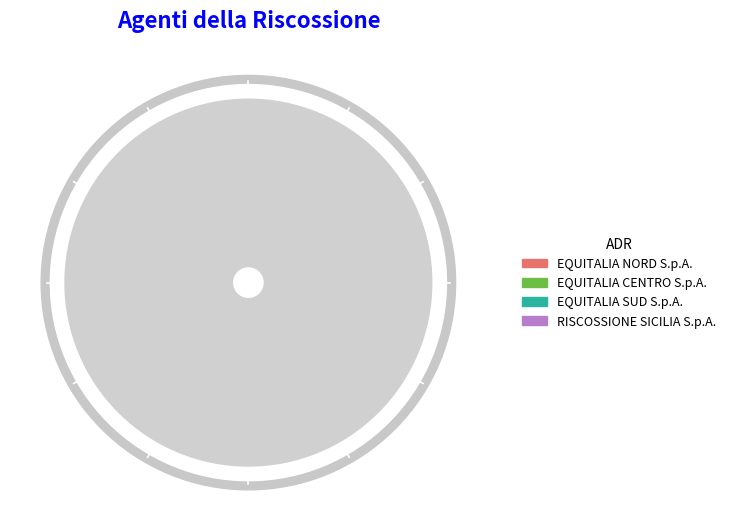

To the nearest percent, what is the combined percentage of EQUITALIA NORD S.p.A. and EQUITALIA CENTRO S.p.A.?

60%